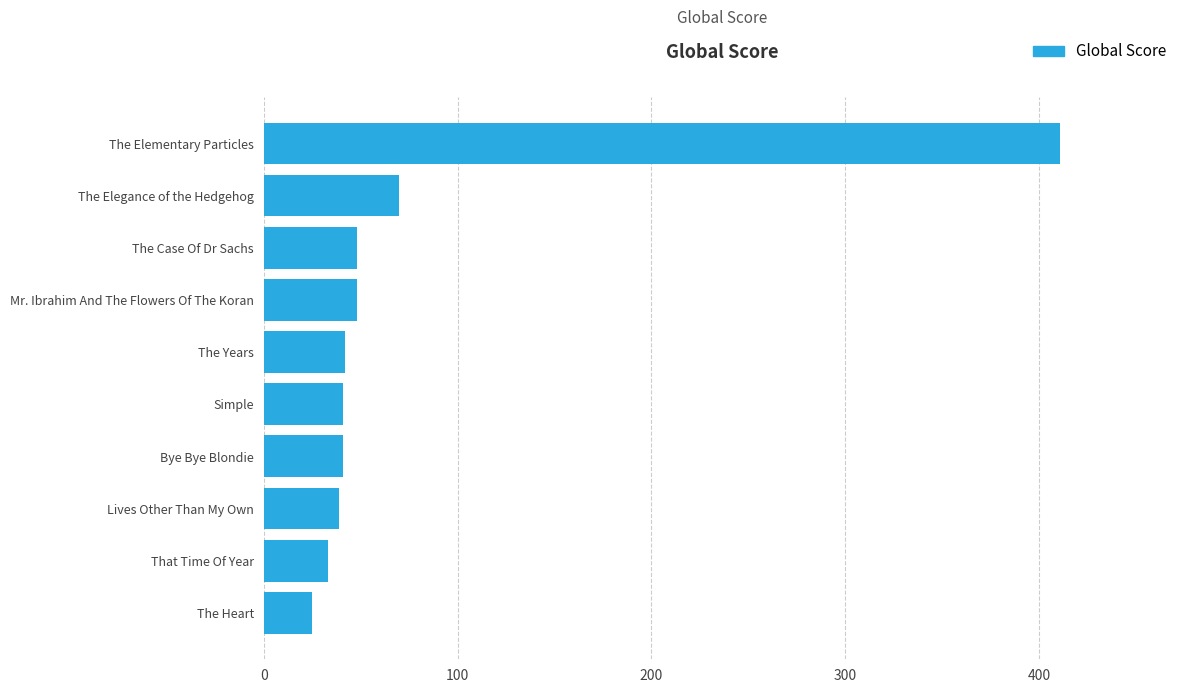

Which category has the lowest value across all series?

The Heart